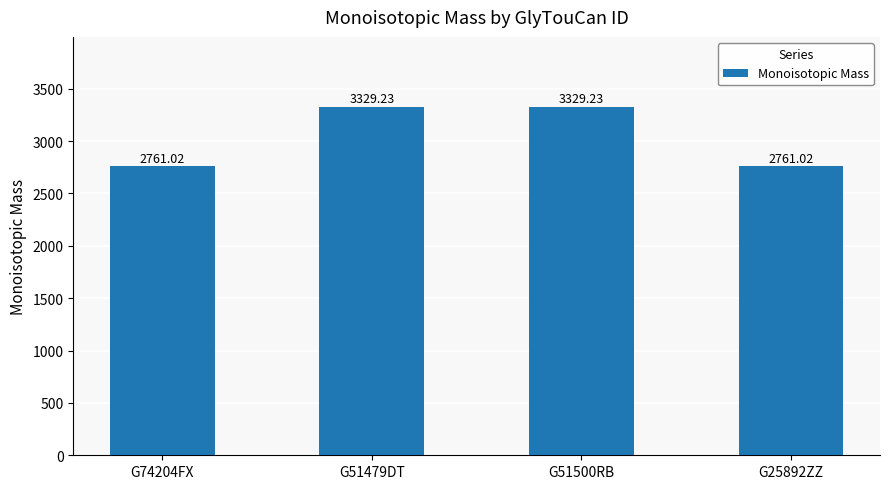

The value at G51479DT is 1242.4. True or false?

False